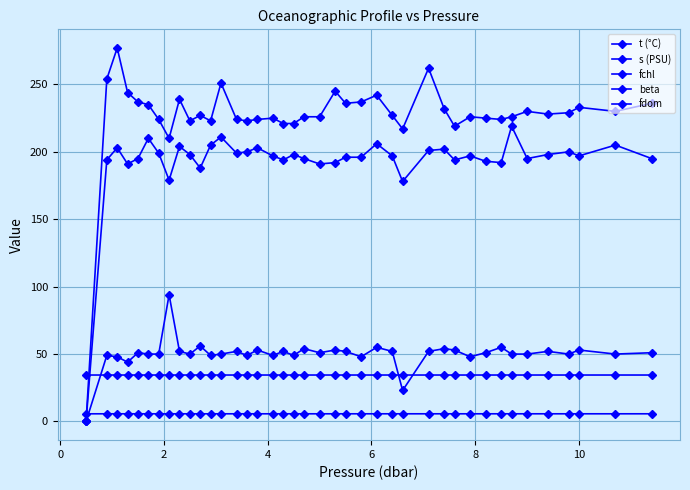

Which category has the highest value across all series?

2